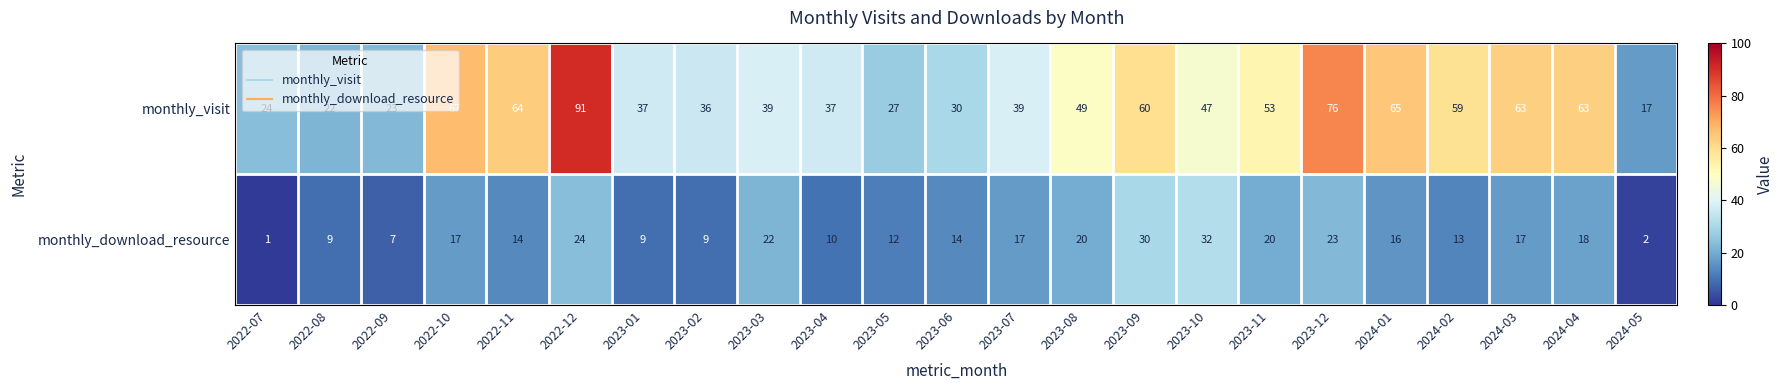

Which series changed the most between 2023-01 and 2024-03?

monthly_visit